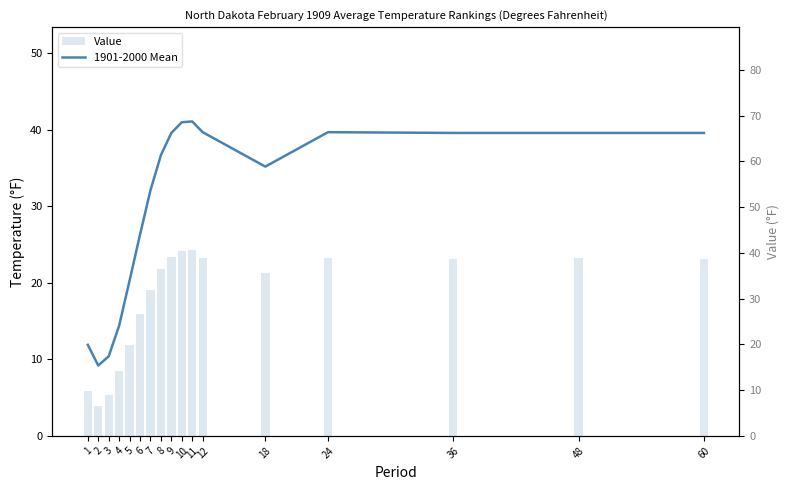

Which series has the largest total across all categories?

1901-2000 Mean